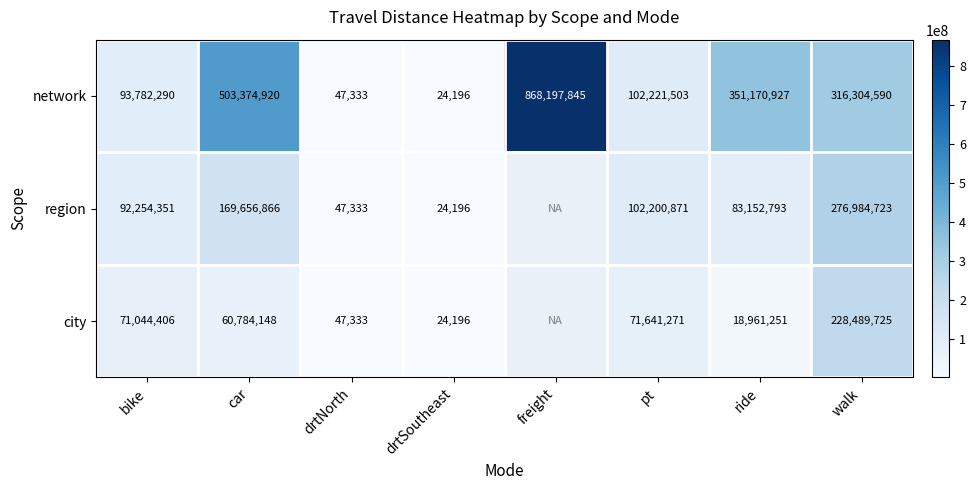

At which label is network closest to 434111020?

car